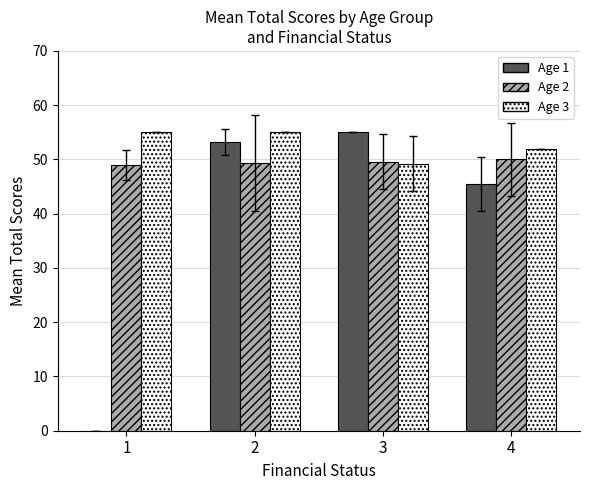

The Age 2 series shows 27.6 at 2. True or false?

False